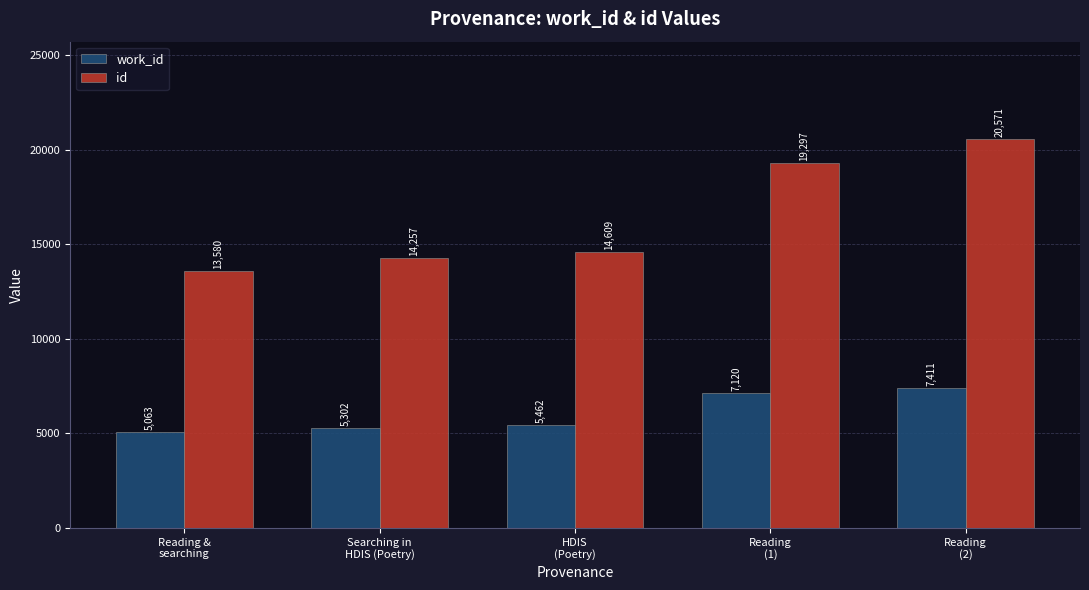

At which category is the sum across all series the highest?

Reading
(2)